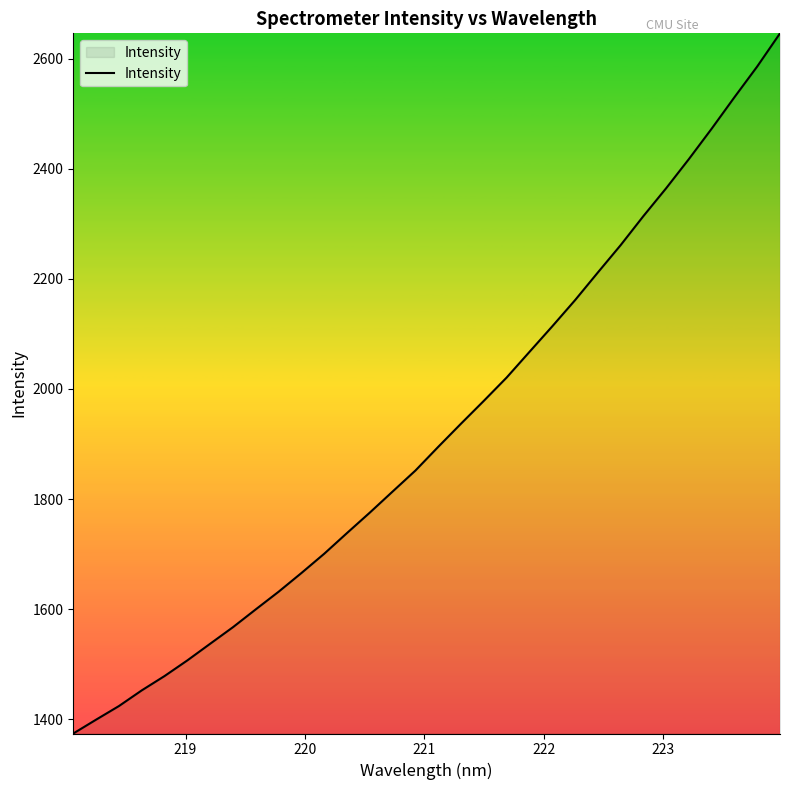

What is the minimum value shown in the chart?

1373.9